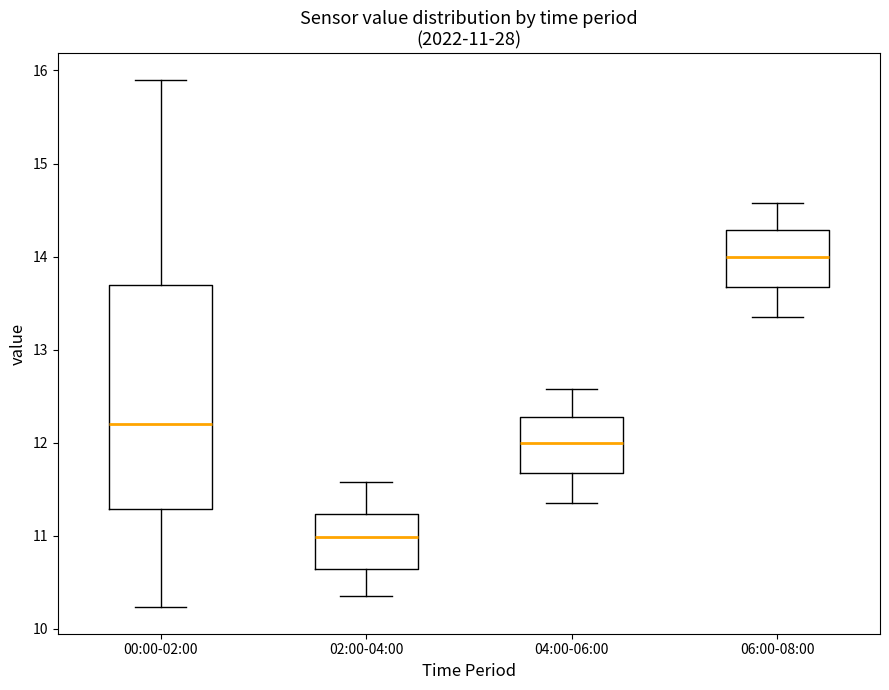

Which box is the tallest, from its lower edge to its upper edge?

00:00-02:00